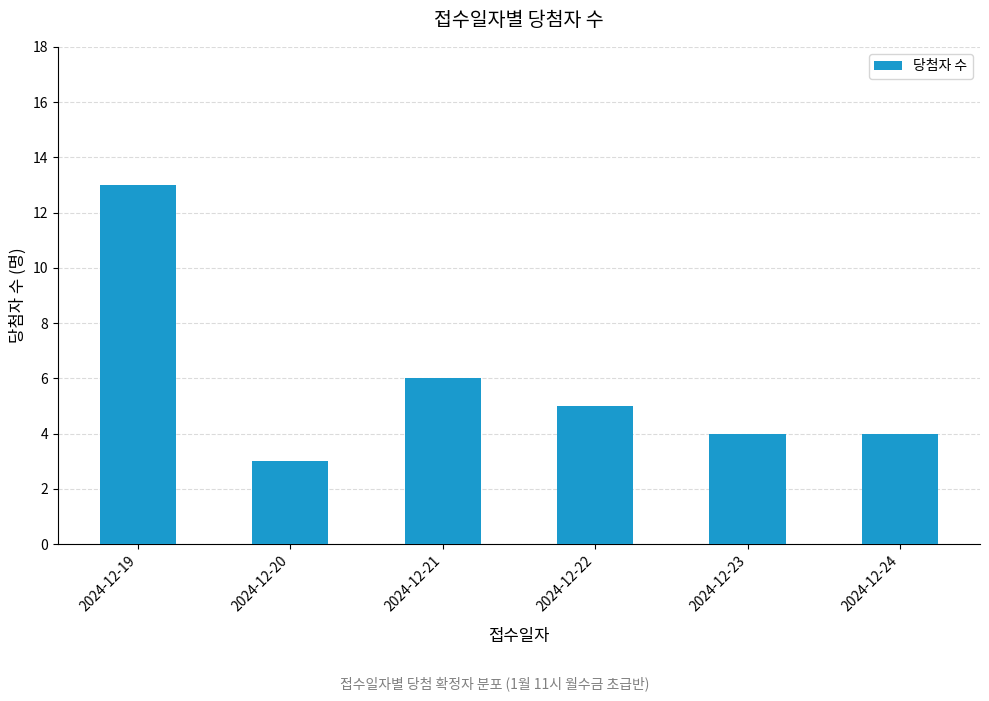

Which label corresponds to the smallest value in the chart?

2024-12-20